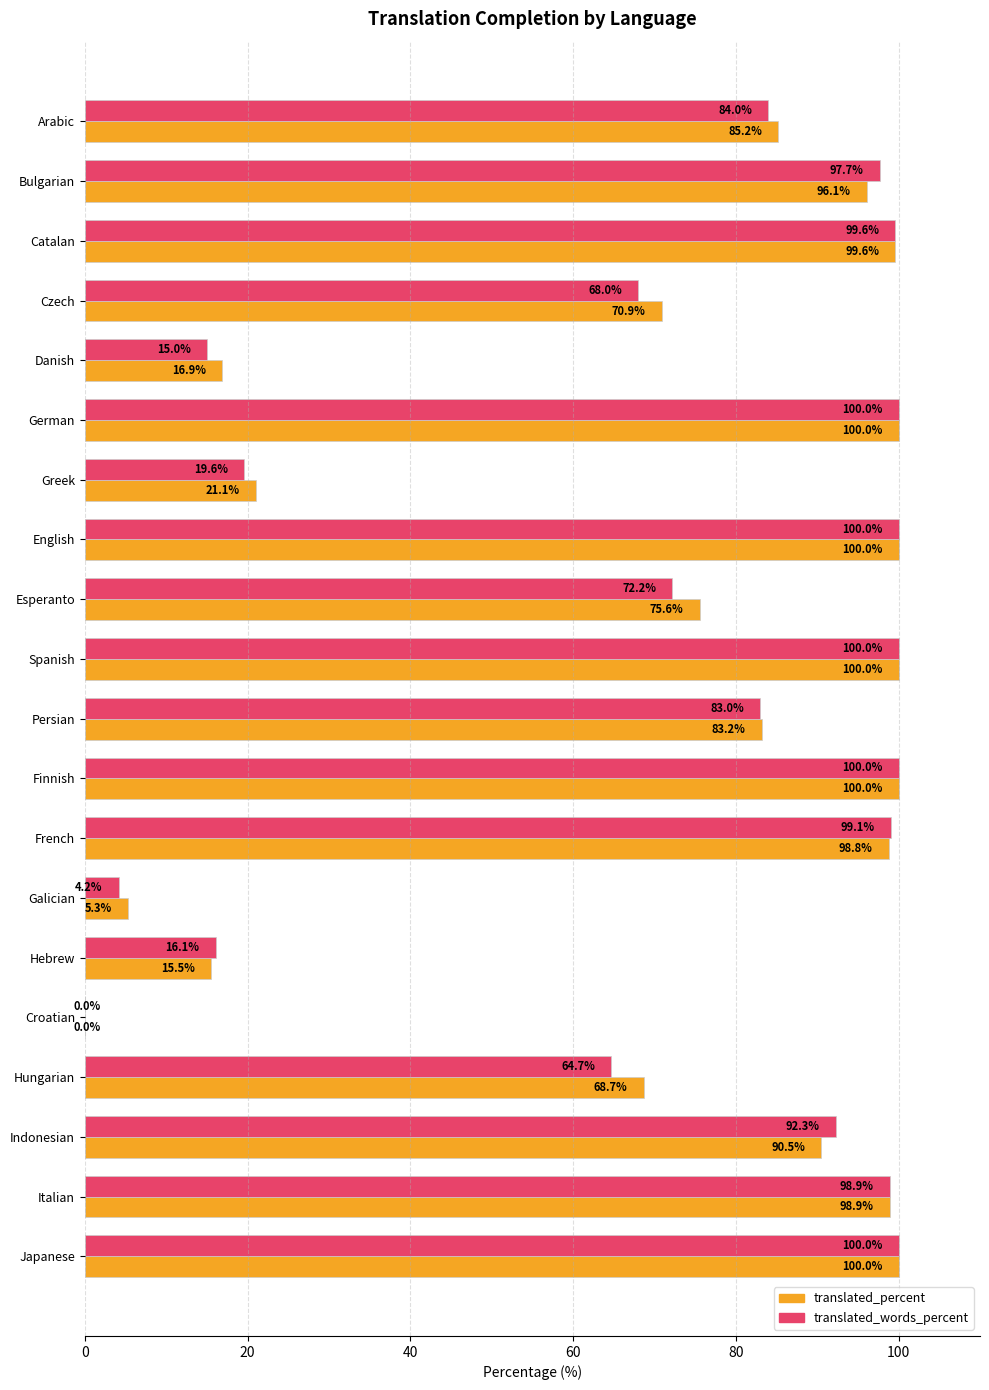

What is the maximum value for translated_percent?

100.0